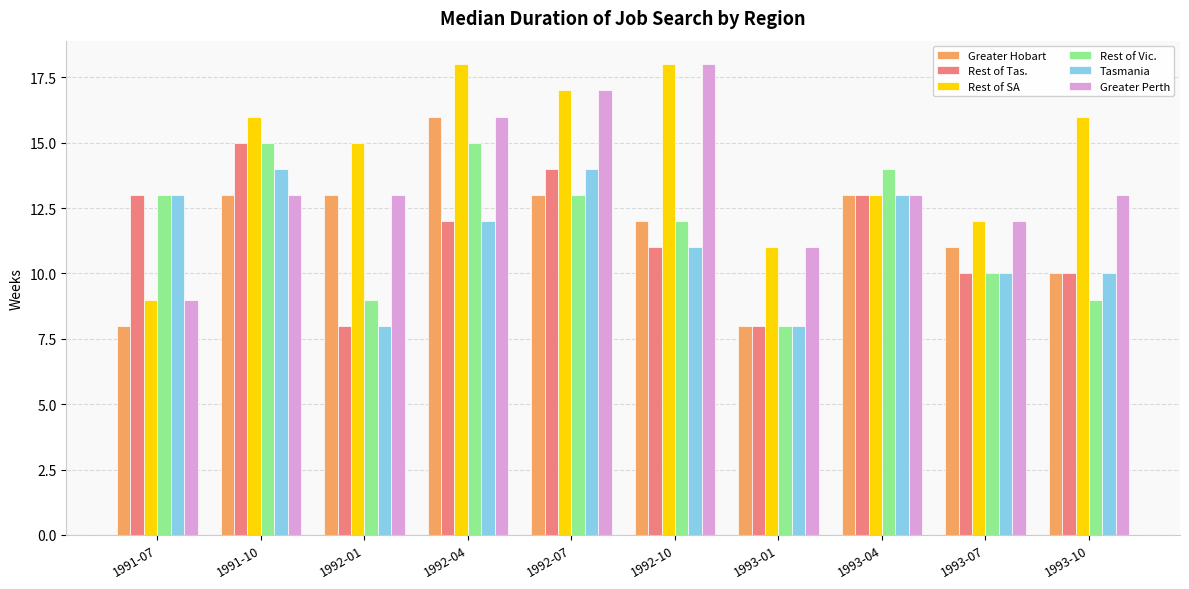

The value of Greater Perth at 1992-07 is 17. True or false?

True